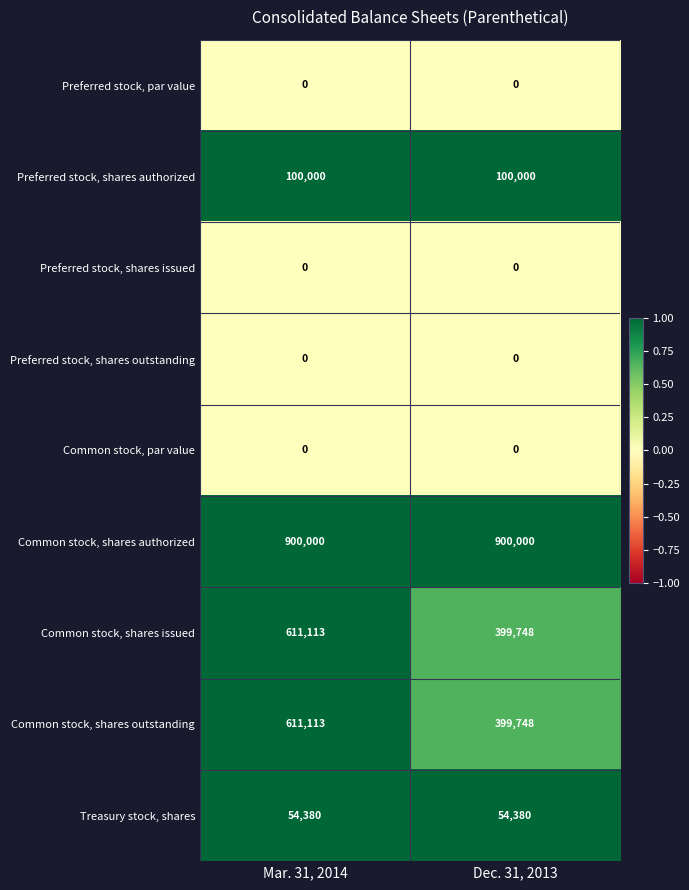

Reading right to left, extract all data points from this chart.

Preferred stock, par value: Dec. 31, 2013=0	Mar. 31, 2014=0
Preferred stock, shares authorized: Dec. 31, 2013=100000	Mar. 31, 2014=100000
Preferred stock, shares issued: Dec. 31, 2013=0	Mar. 31, 2014=0
Preferred stock, shares outstanding: Dec. 31, 2013=0	Mar. 31, 2014=0
Common stock, par value: Dec. 31, 2013=0	Mar. 31, 2014=0
Common stock, shares authorized: Dec. 31, 2013=900000	Mar. 31, 2014=900000
Common stock, shares issued: Dec. 31, 2013=399748	Mar. 31, 2014=611113
Common stock, shares outstanding: Dec. 31, 2013=399748	Mar. 31, 2014=611113
Treasury stock, shares: Dec. 31, 2013=54380	Mar. 31, 2014=54380